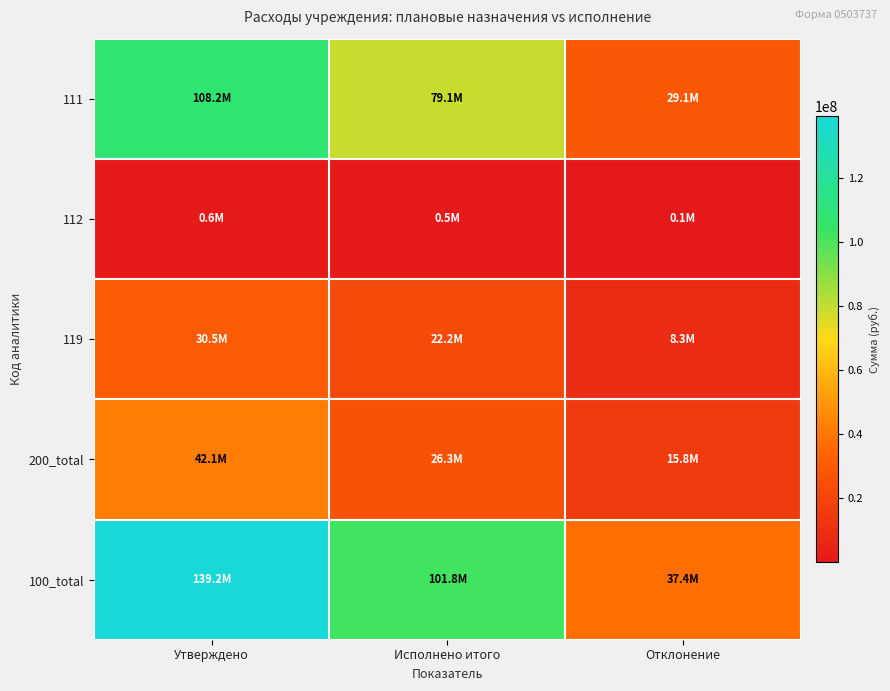

How many categories are shown in the chart?

3